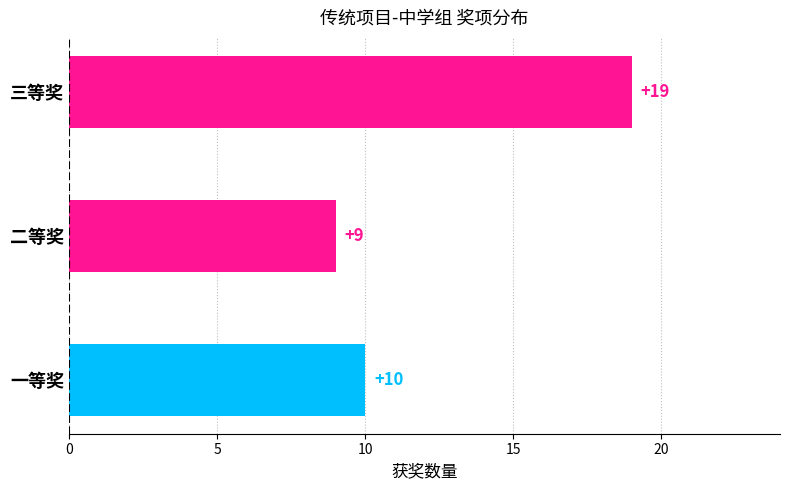

Is it true that the value at 二等奖 is 9?

True